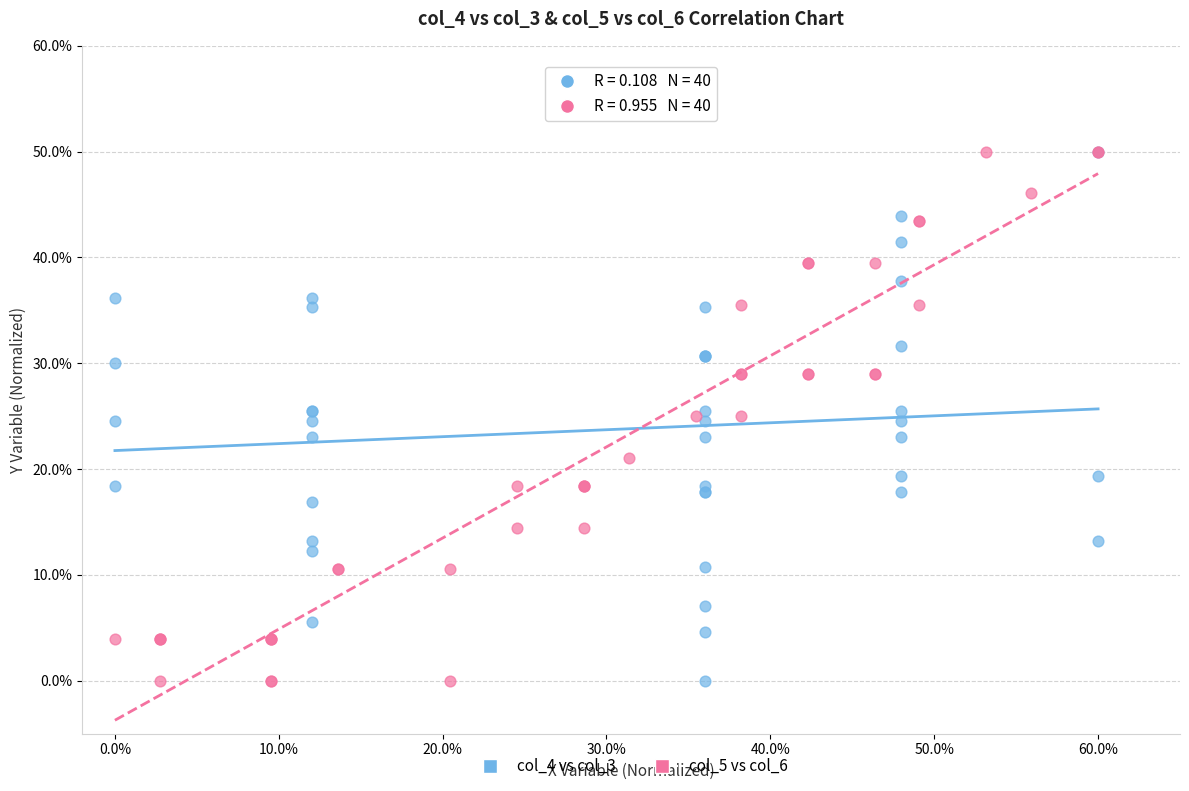

What are all the series names shown in the legend?

col_4 vs col_3, col_5 vs col_6